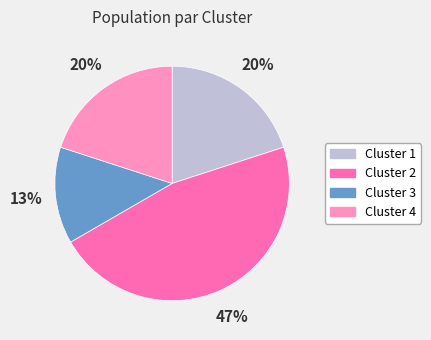

Is it true that Cluster 3 is 4% of the pie?

False